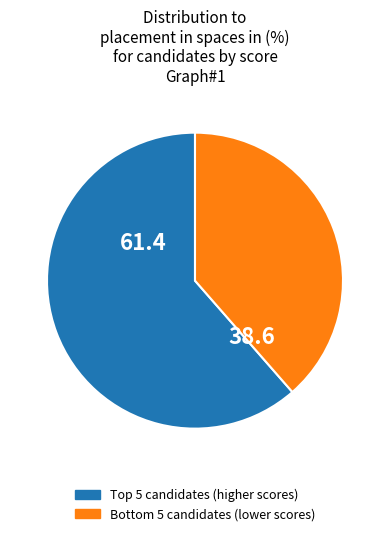

Is there a majority slice in this chart?

Yes